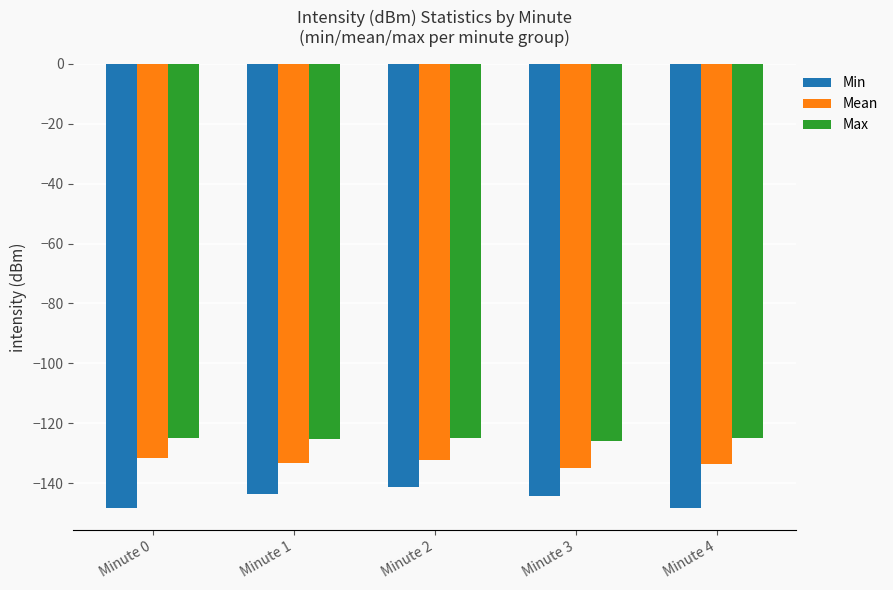

What is the difference between the highest and lowest values at Minute 0?

23.5